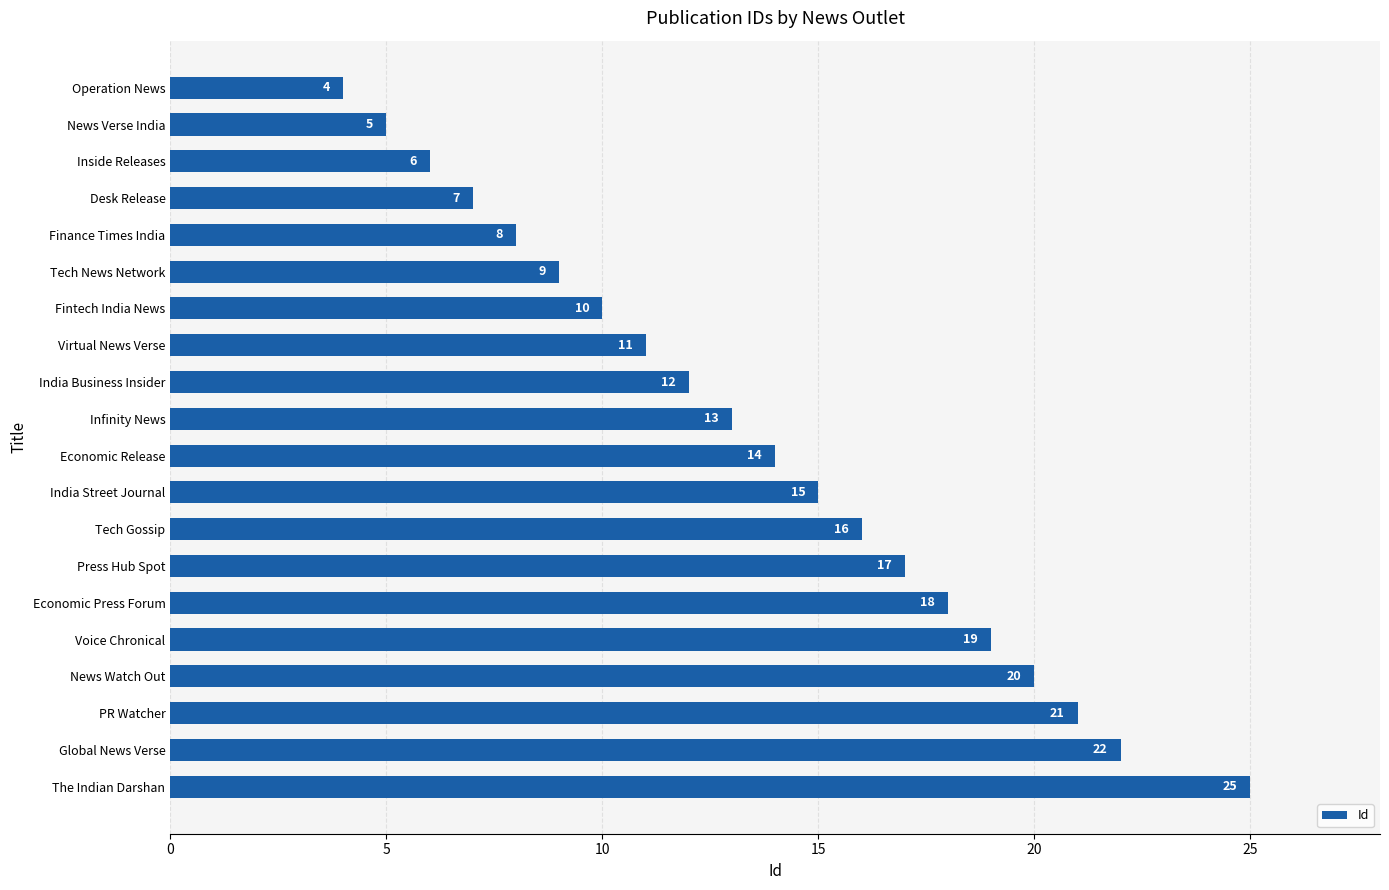

What is the change in value from Inside Releases to Desk Release?

+1